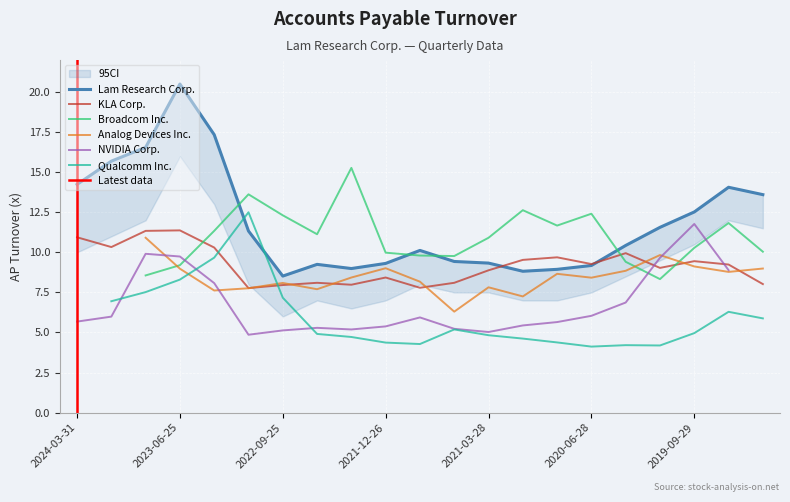

After their last crossing, which series has the higher values: NVIDIA Corp. or Qualcomm Inc.?

Qualcomm Inc.